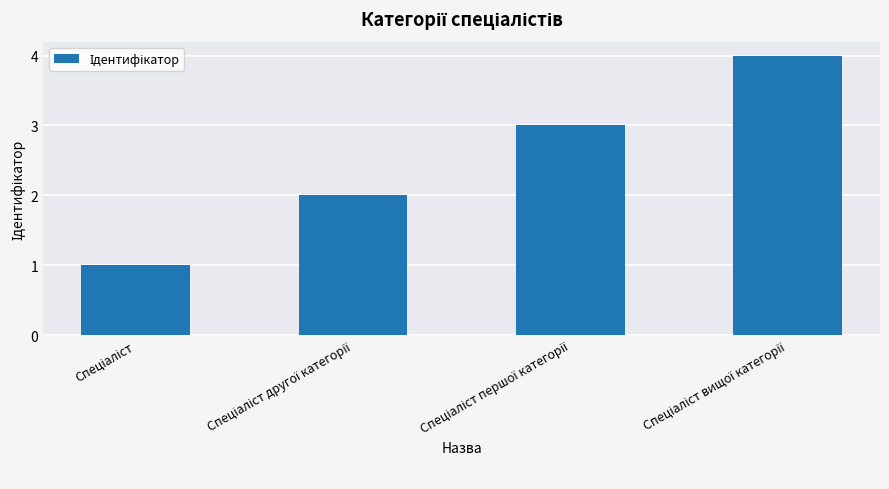

Are the bars grouped side by side (vs. stacked)?

No